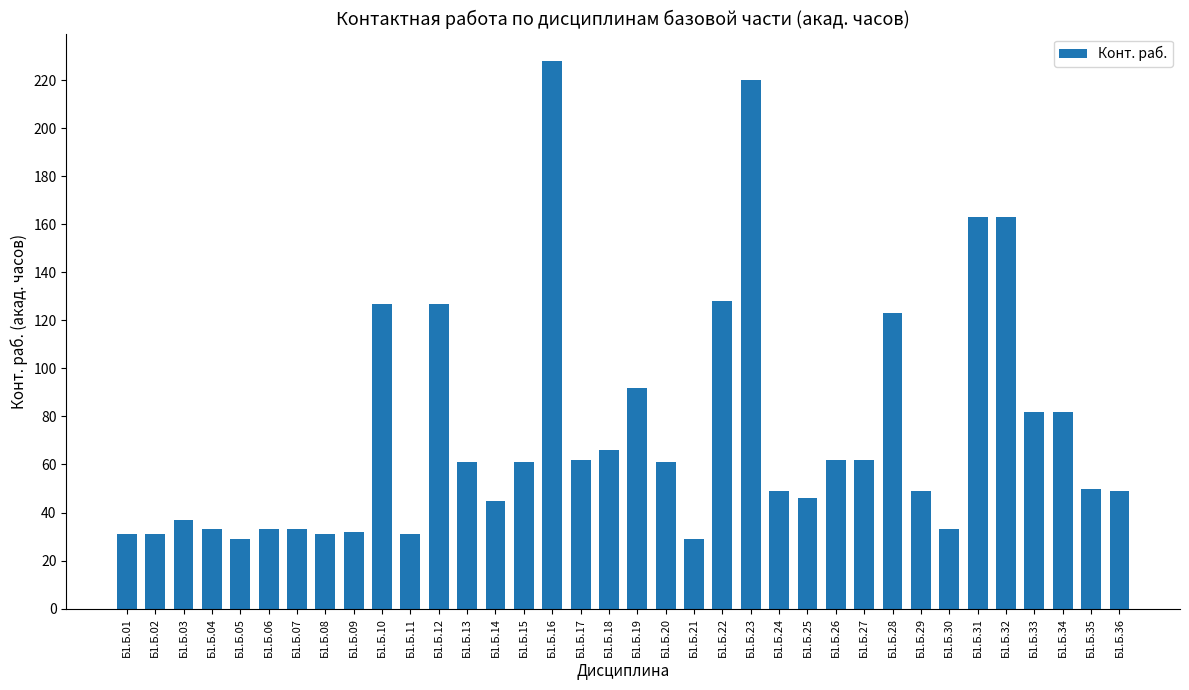

True or false: the data shows 17 at Б1.Б.33.

False